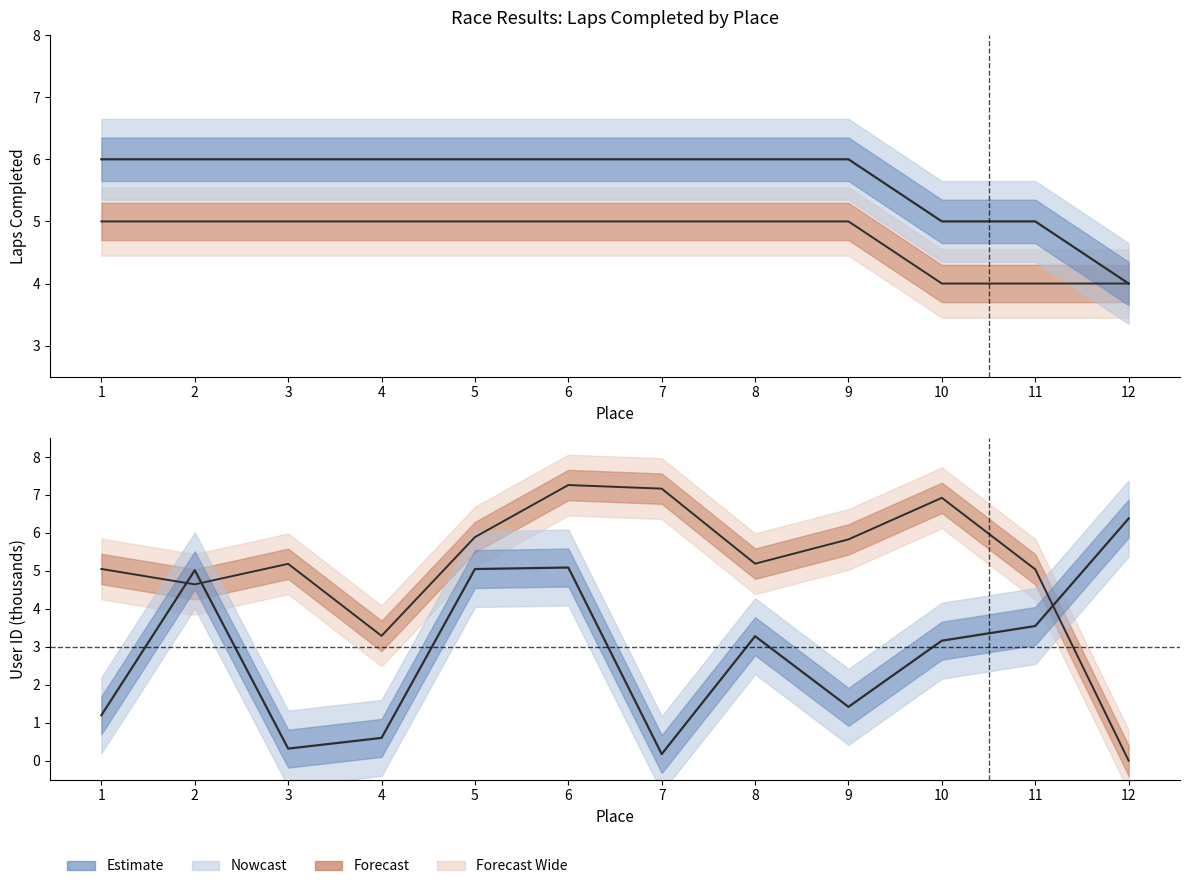

Is it true that UserID_Muzhiki equals 0.3 at 7?

False